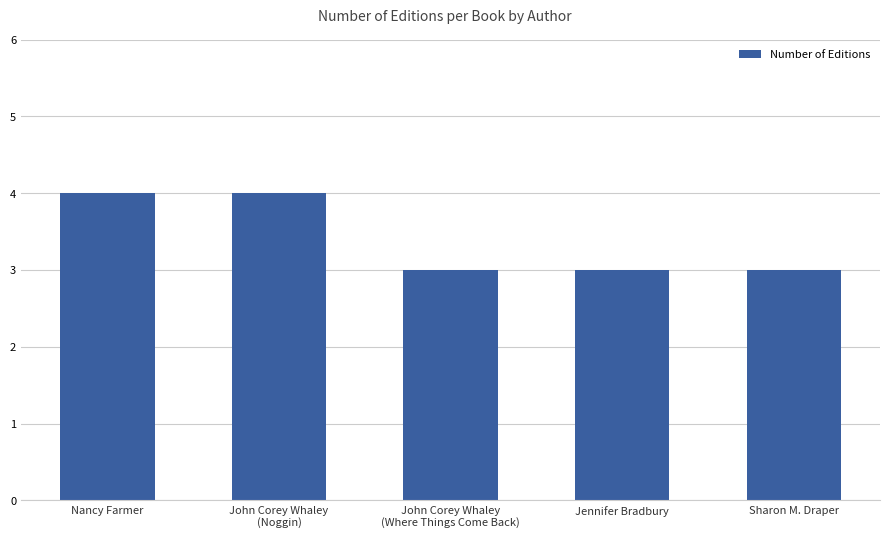

What is the approximate value at Jennifer Bradbury?

3